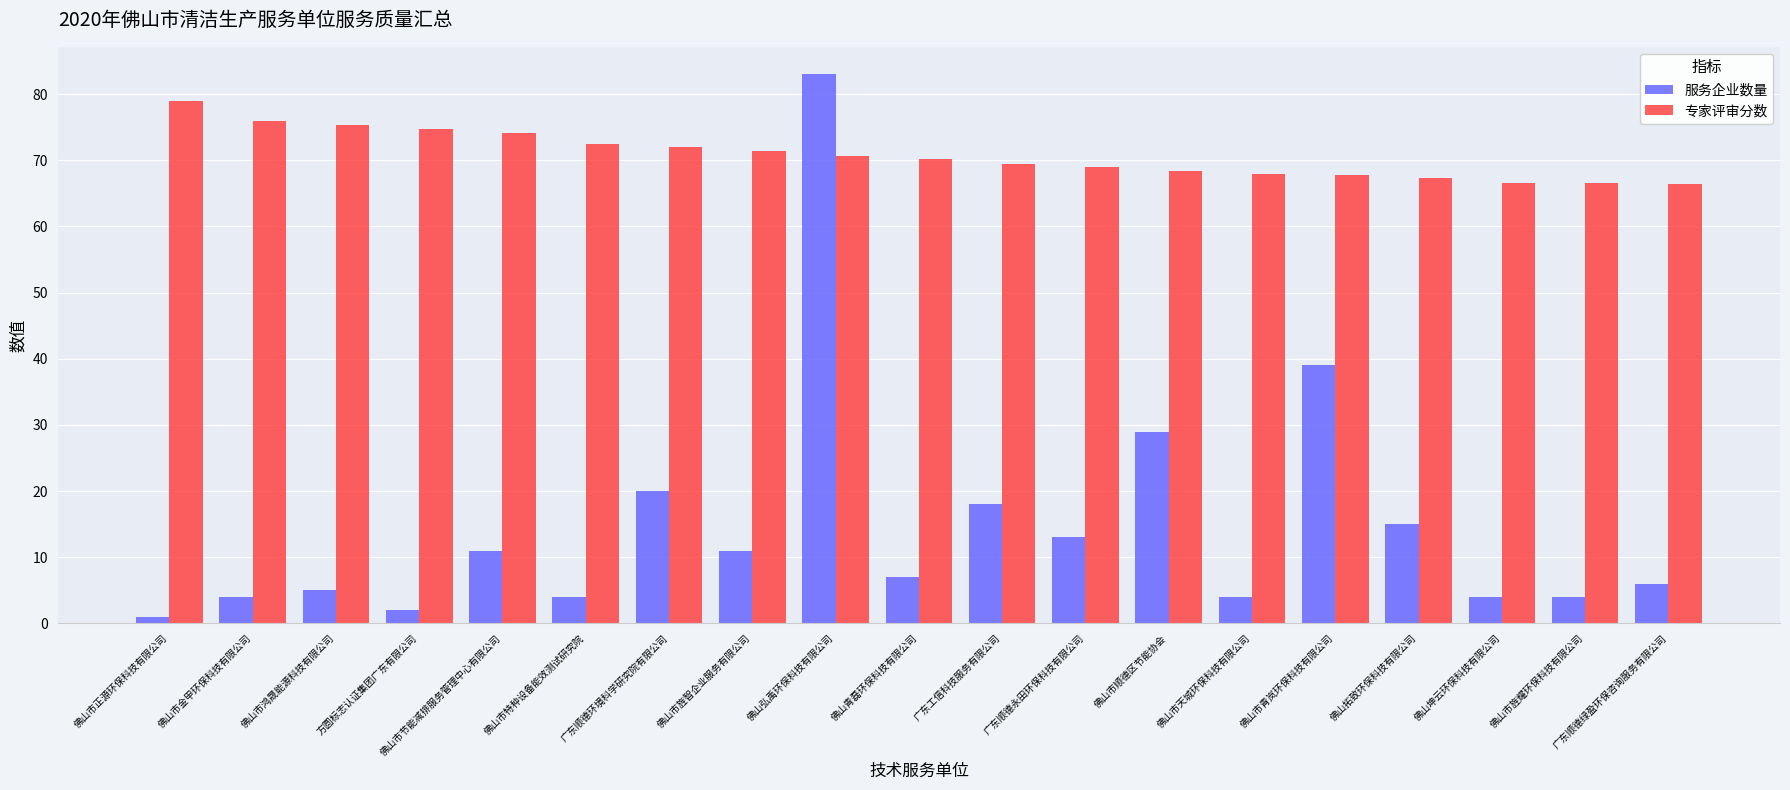

Rank the series by their average value, from lowest to highest.

服务企业数量, 专家评审分数